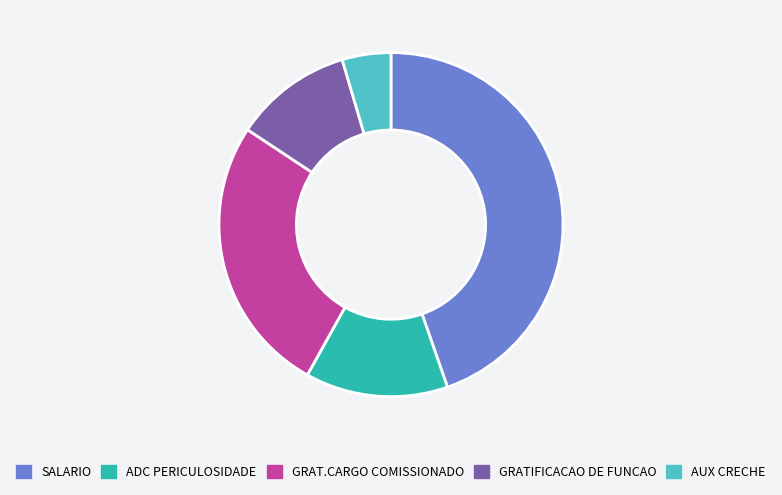

What is the ratio of the value at SALARIO to the value at GRATIFICACAO DE FUNCAO?

4.0